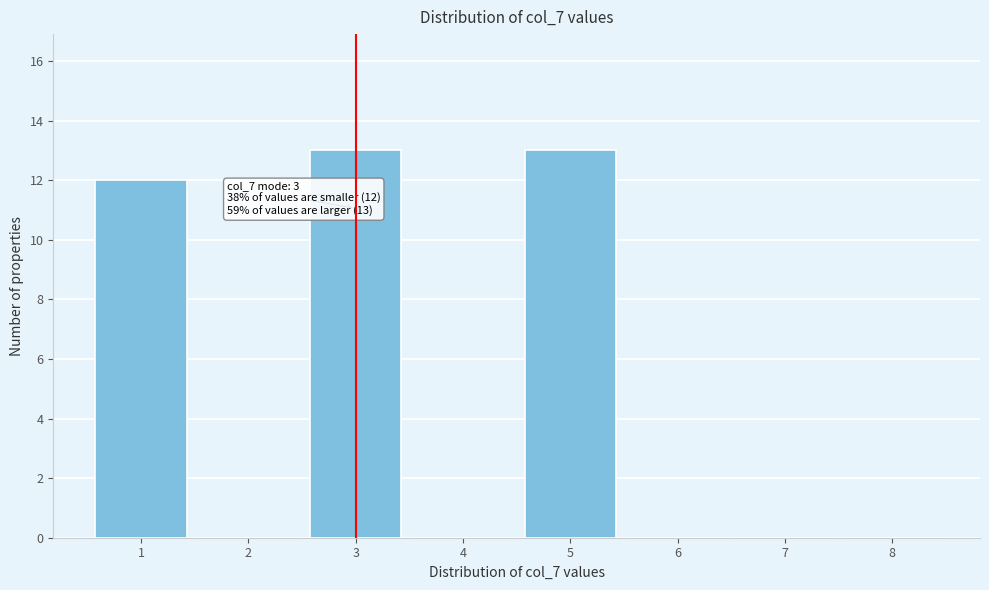

Reading left to right, extract all data points from this chart.

1=12	2=0	3=13	4=0	5=13	6=0	7=0	8=0